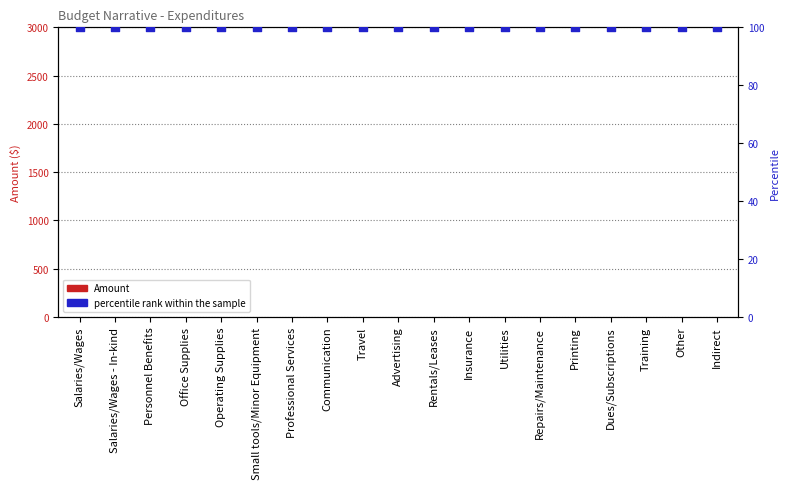

Which series contains the highest Y value?

percentile rank within the sample